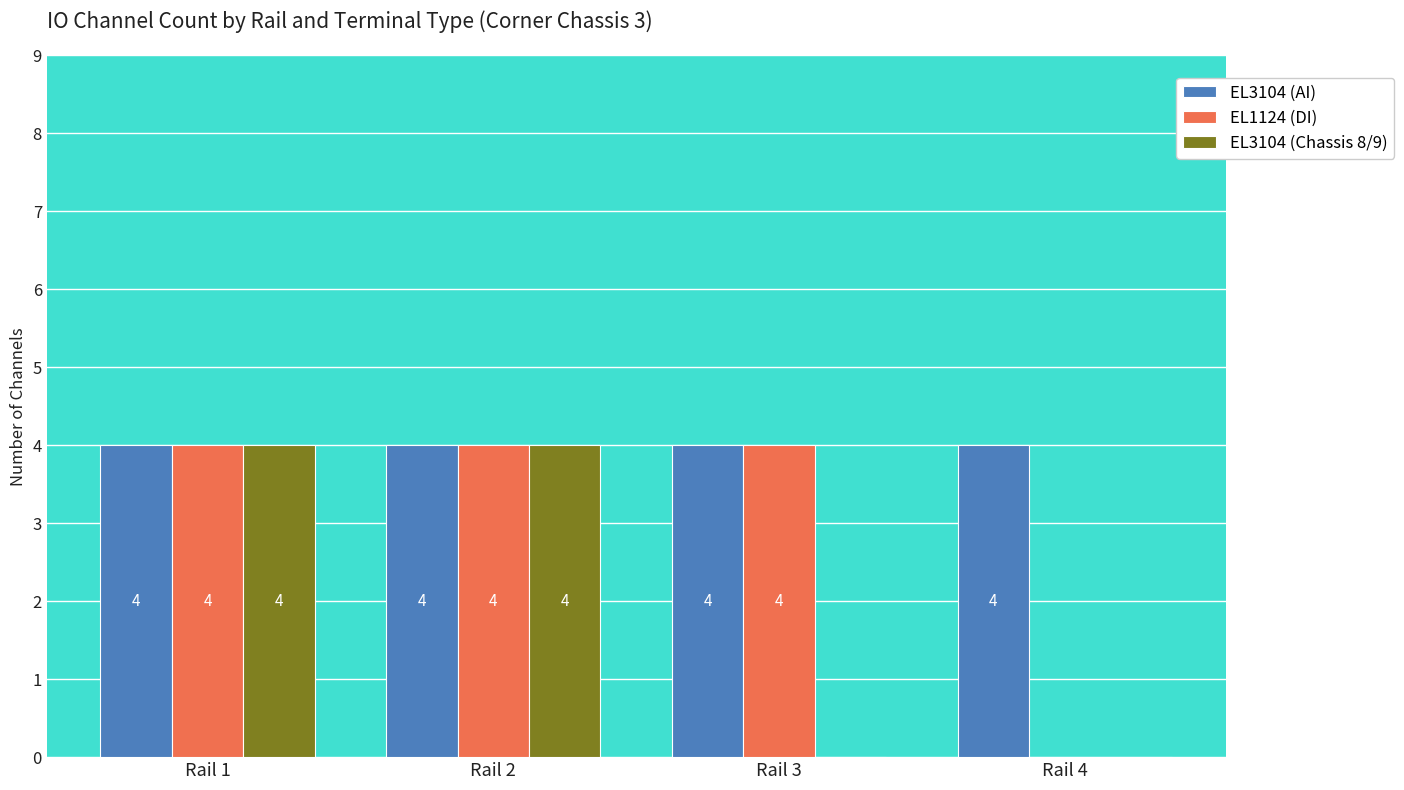

Reading left to right, extract all data points from this chart.

EL3104 (AI): 4	4	4	4
EL1124 (DI): 4	4	4	0
EL3104 (Chassis 8/9): 4	4	0	0